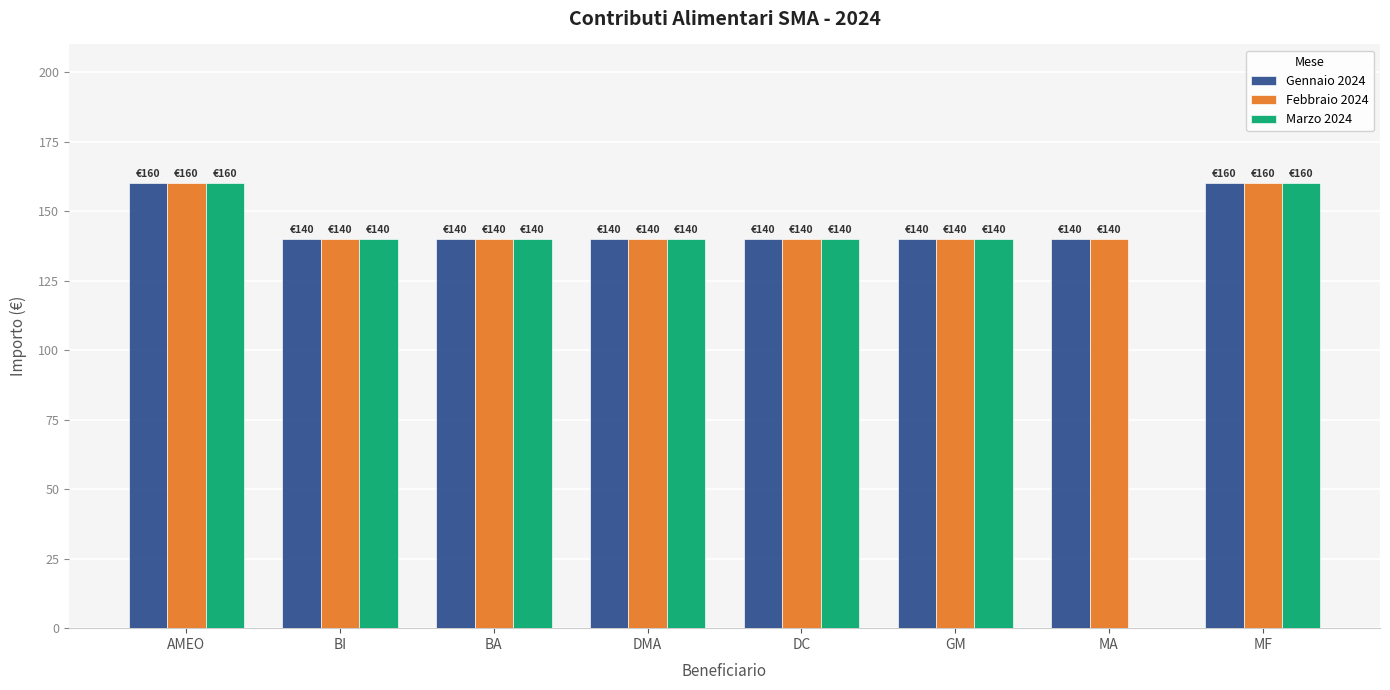

How many series are shown in this chart?

3